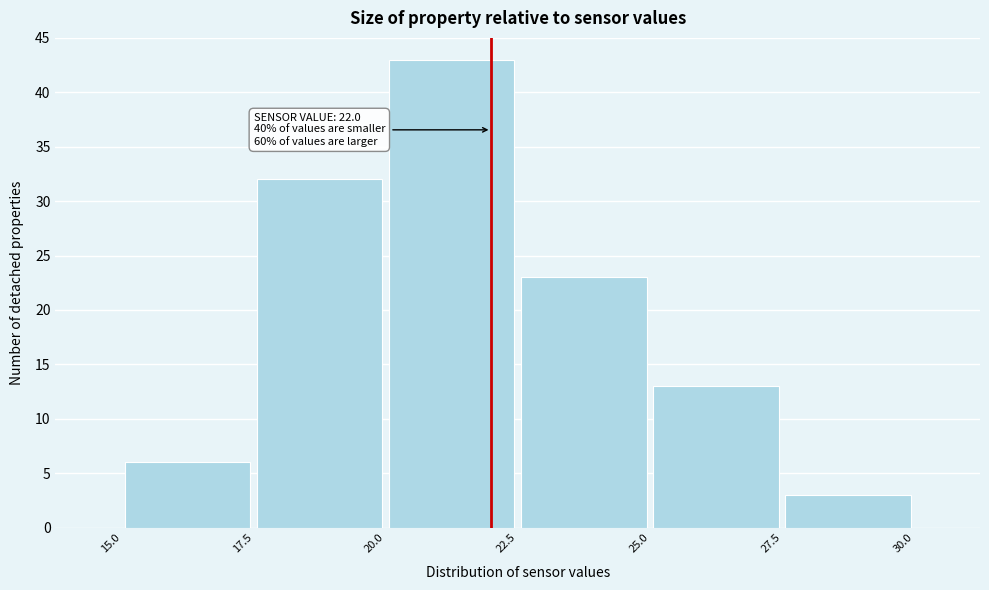

Over which range of the x-axis is the bar tallest?

20.0 to 22.5